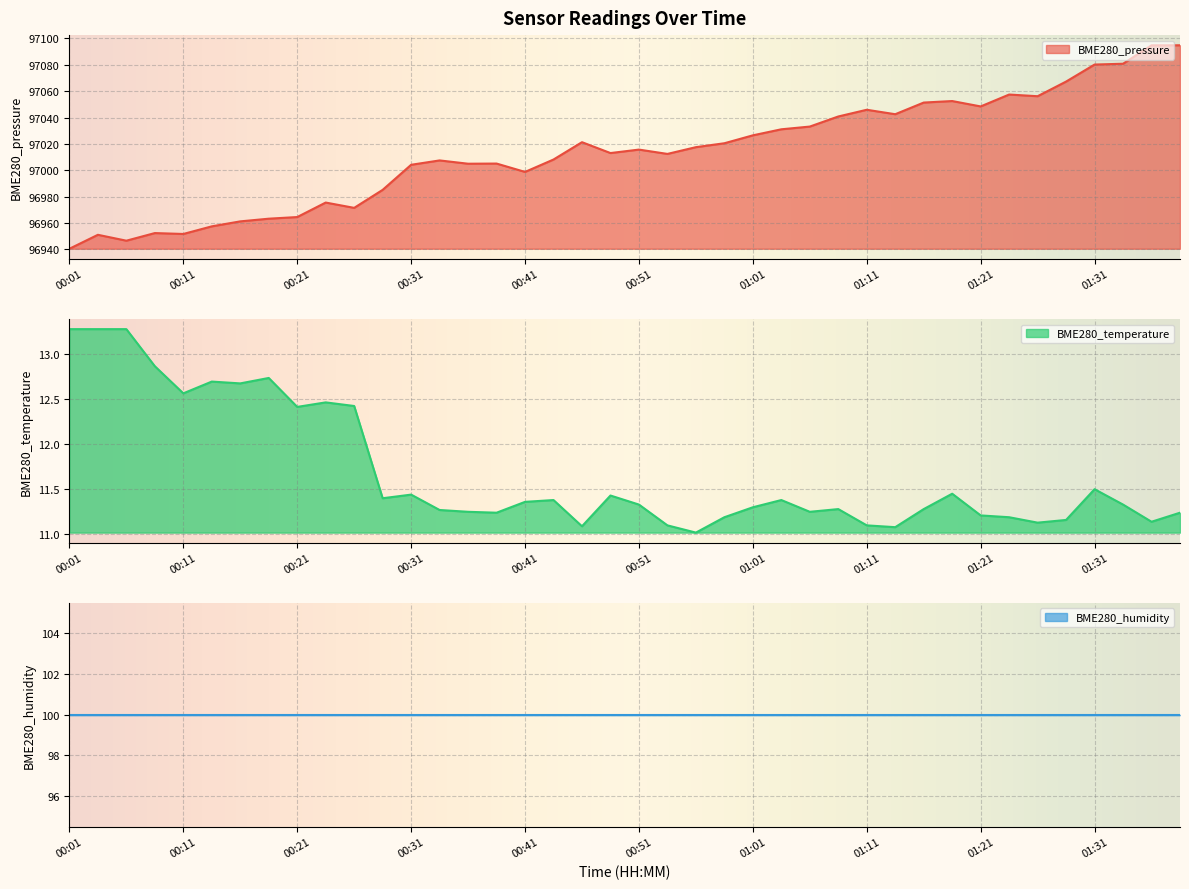

Rank the categories by BME280_pressure value from highest to lowest.

01:38, 01:36, 01:33, 01:31, 01:28, 01:23, 01:26, 01:18, 01:16, 01:21, 01:11, 01:13, 01:08, 01:06, 01:03, 01:01, 00:46, 00:58, 00:56, 00:51, 00:48, 00:53, 00:43, 00:34, 00:39, 00:36, 00:31, 00:41, 00:29, 00:24, 00:26, 00:21, 00:19, 00:16, 00:14, 00:09, 00:11, 00:04, 00:06, 00:01